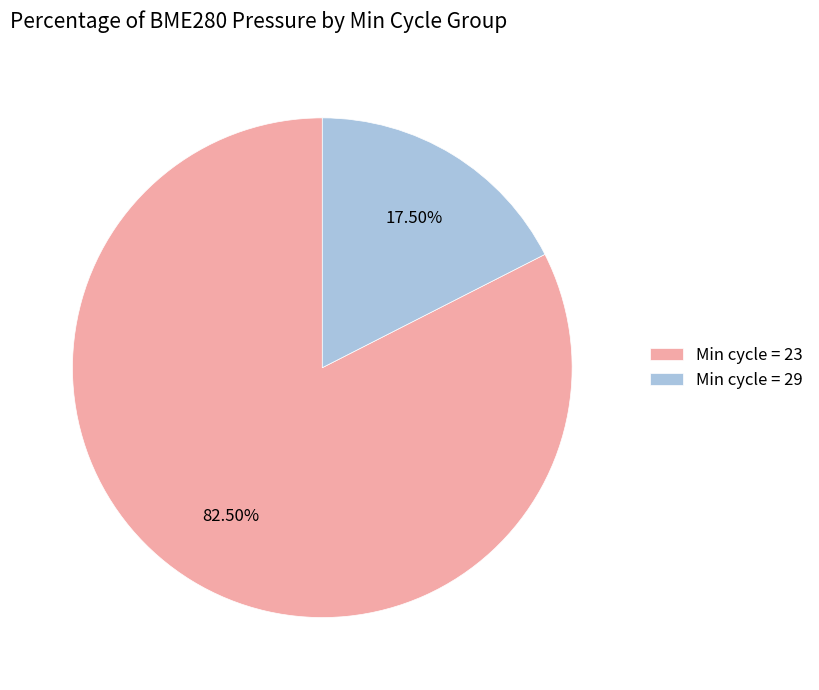

Does any single category account for the majority?

Yes